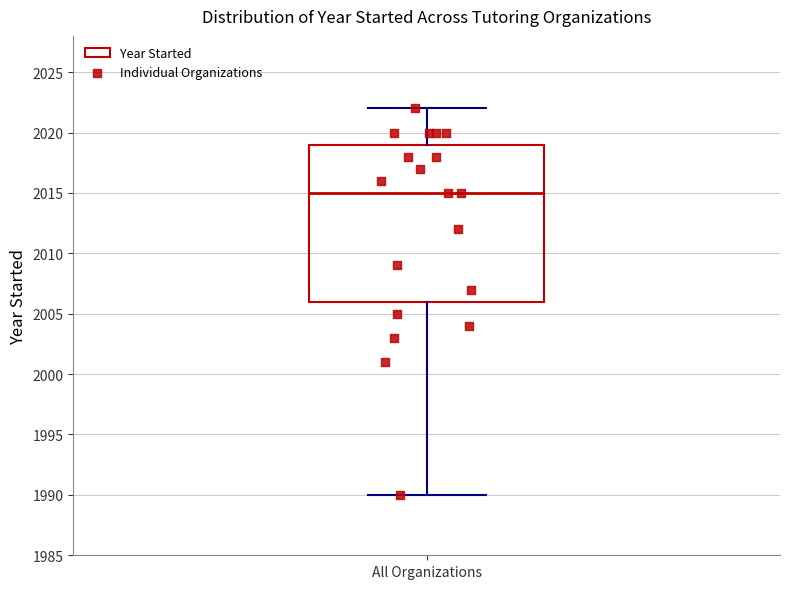

Where does the upper whisker of the box for All Organizations end on the y-axis? The values are not printed on the chart, so give them approximately, as read against the axis.

2022